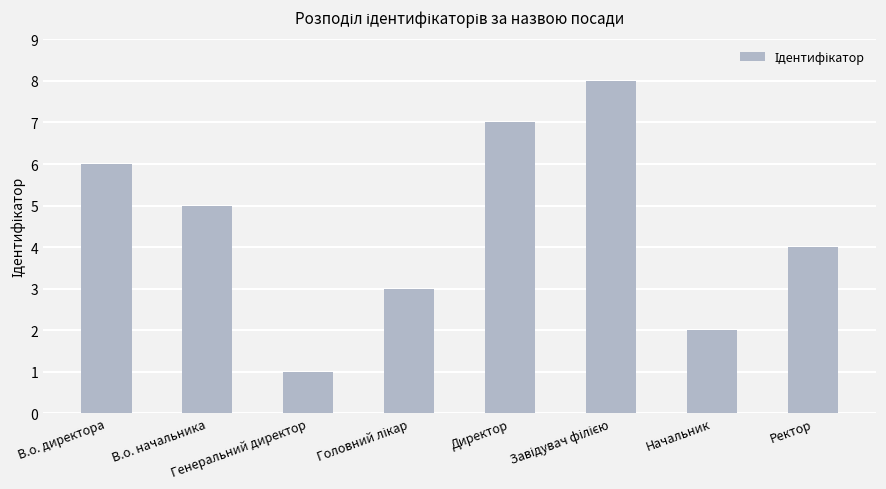

At which label does the data first exceed 5?

В.о. директора